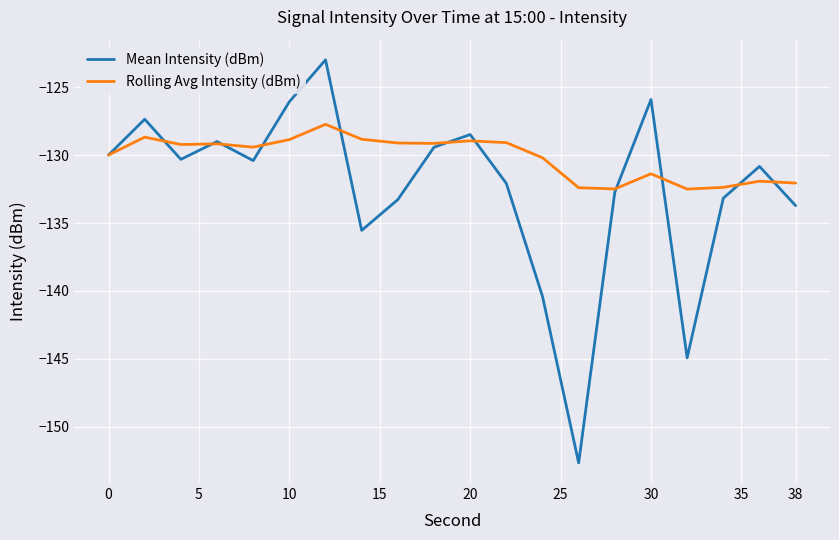

How many lines are shown in the chart?

2